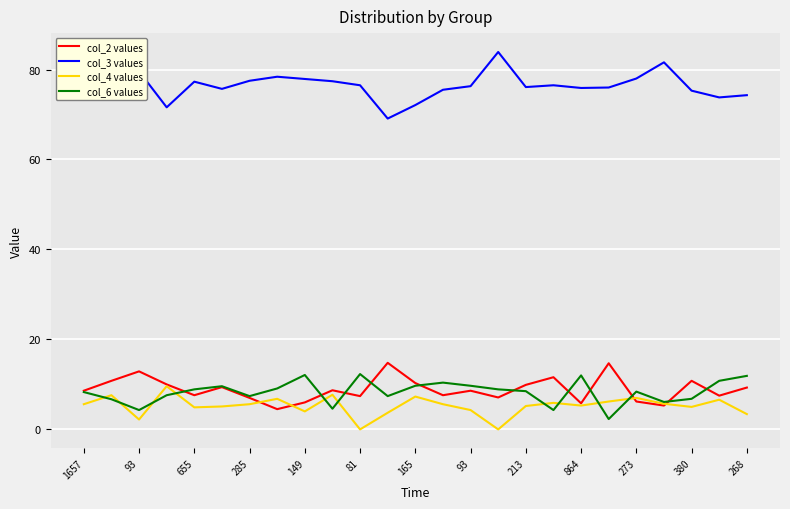

True or false: col_4 values and col_3 values cross at least once.

False